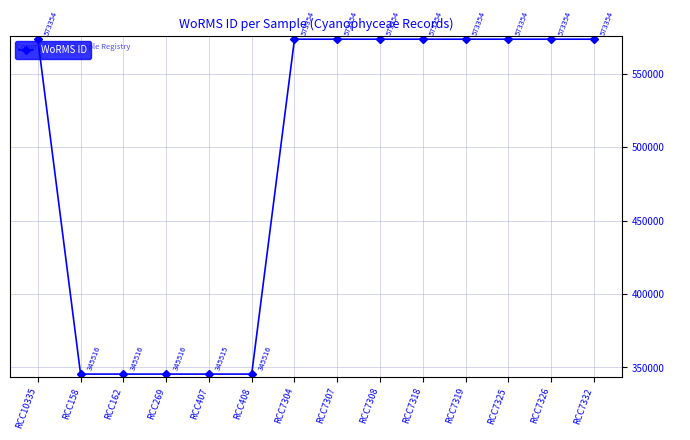

What is the smallest value displayed?

345515